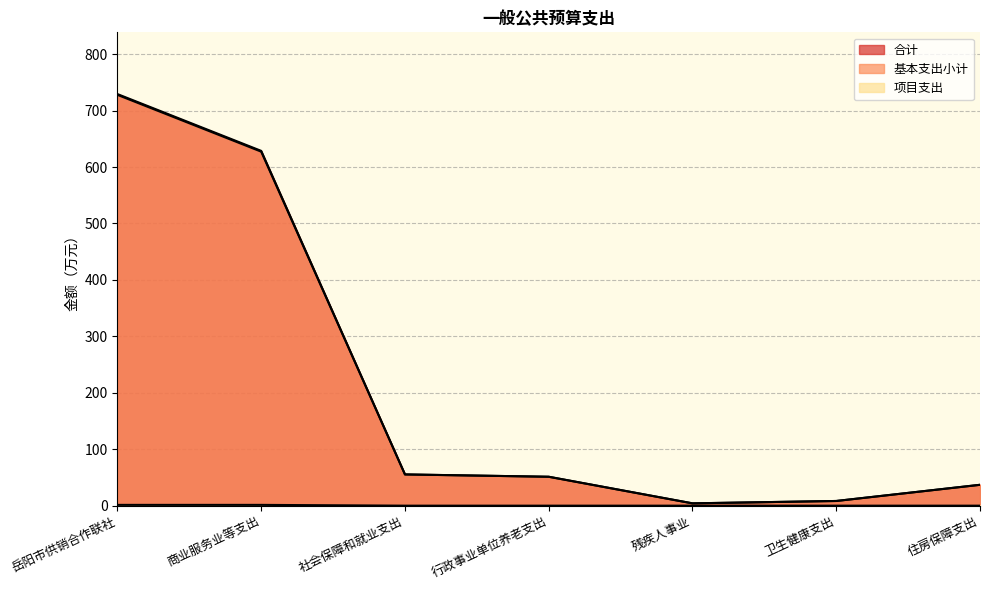

Which series changed the most between 卫生健康支出 and 住房保障支出?

合计